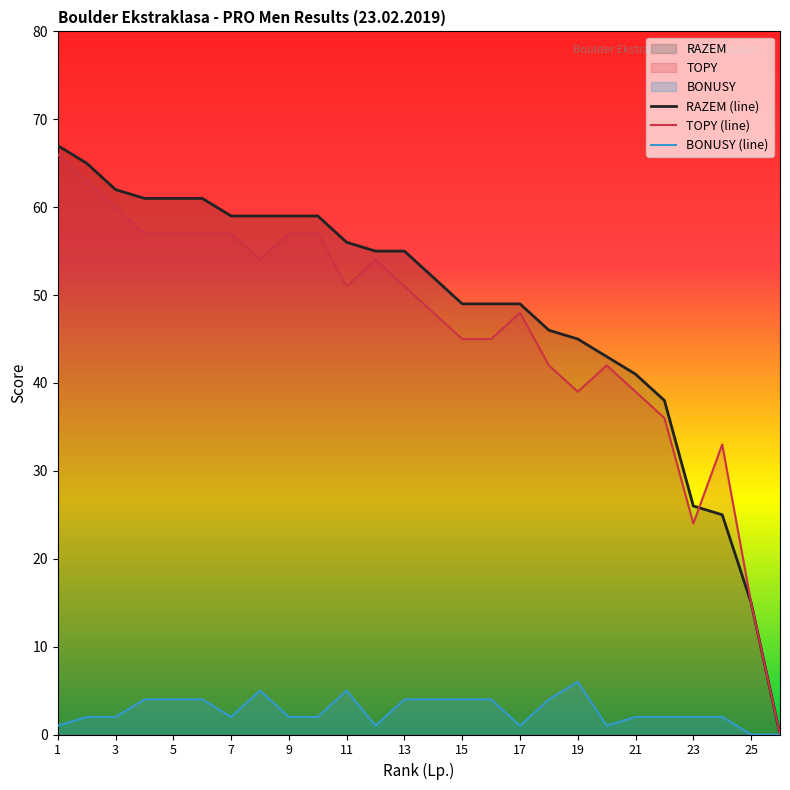

List the series in order of their peak value, highest first.

RAZEM (line), TOPY (line), BONUSY (line)